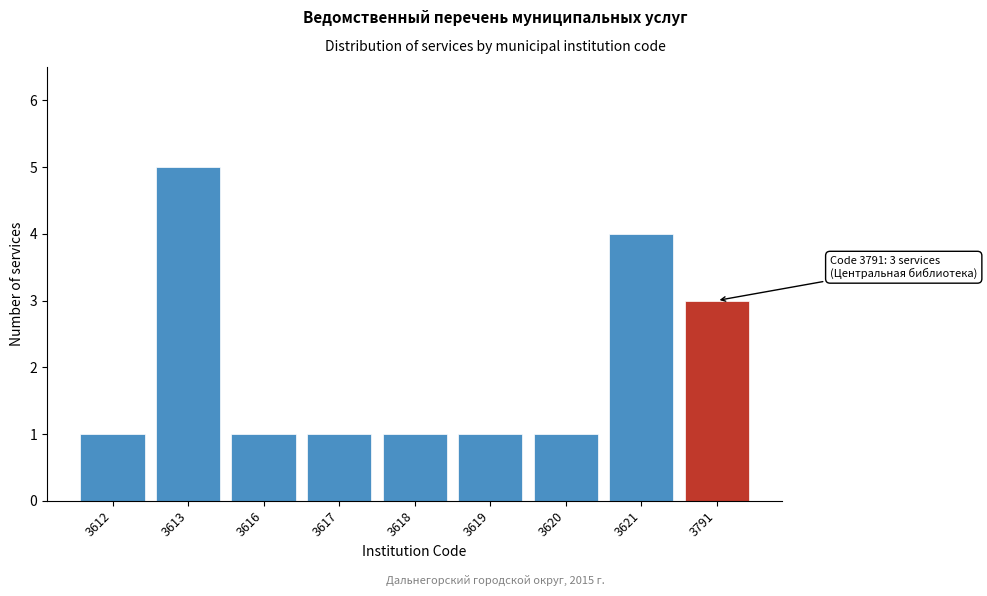

Reading right to left, transcribe all the data shown in this chart.

3791=3	3621=4	3620=1	3619=1	3618=1	3617=1	3616=1	3613=5	3612=1